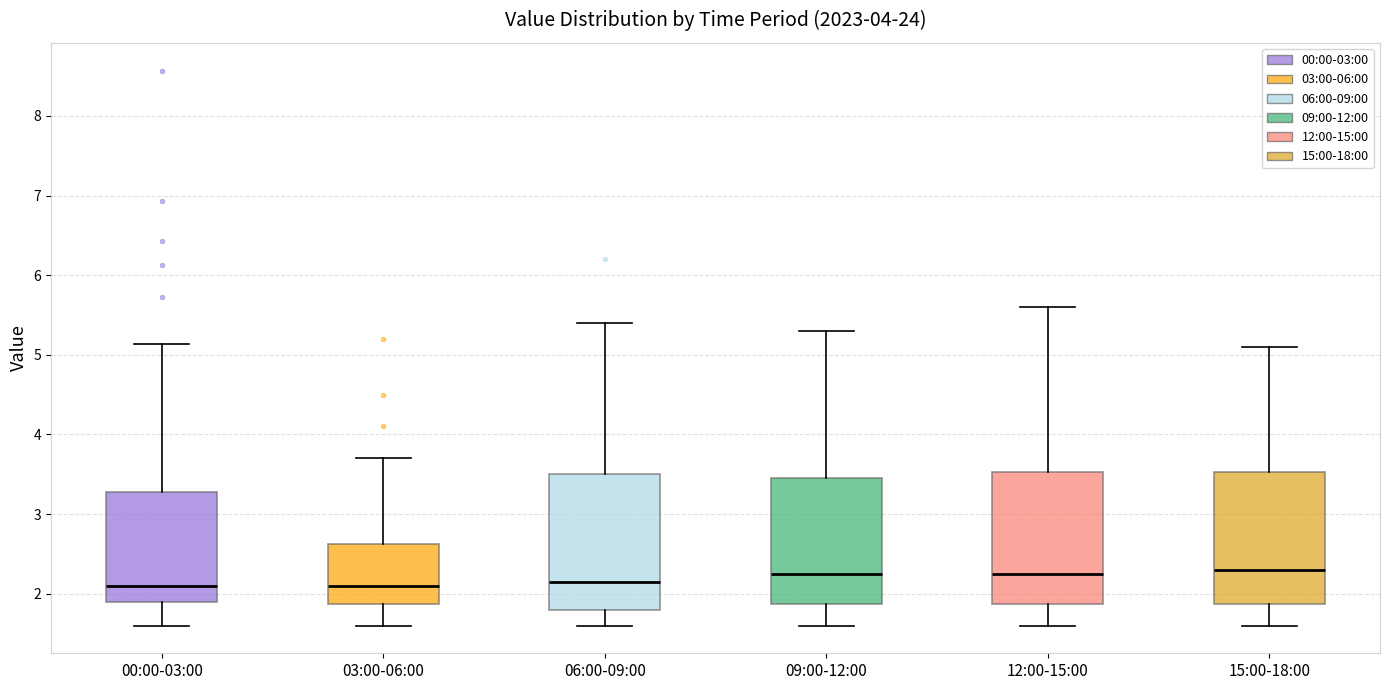

Where does the upper whisker of the box for 03:00-06:00 end on the y-axis? The values are not printed on the chart, so give them approximately, as read against the axis.

3.7